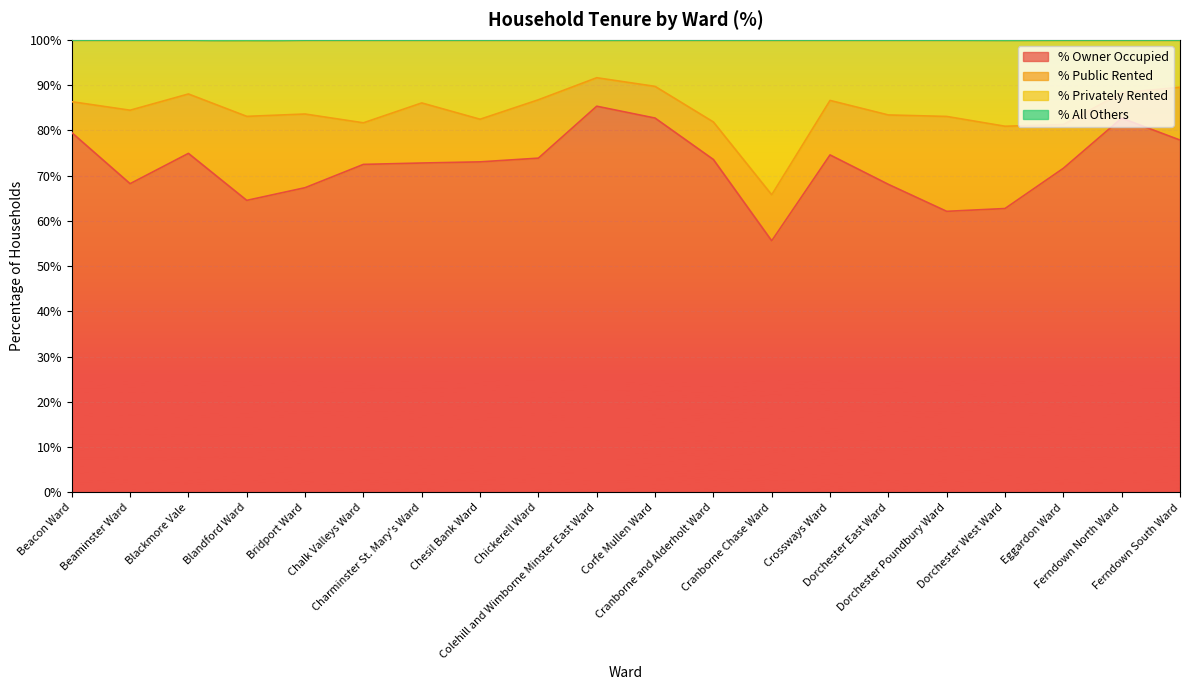

True or false: % All Others and % Privately Rented intersect in this chart.

False